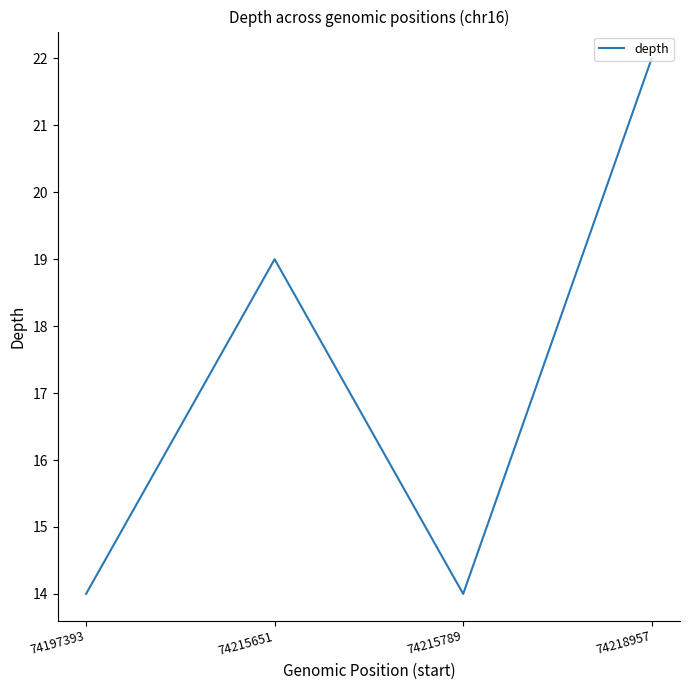

What is the sum of the values at 74215651 and 74218957?

41